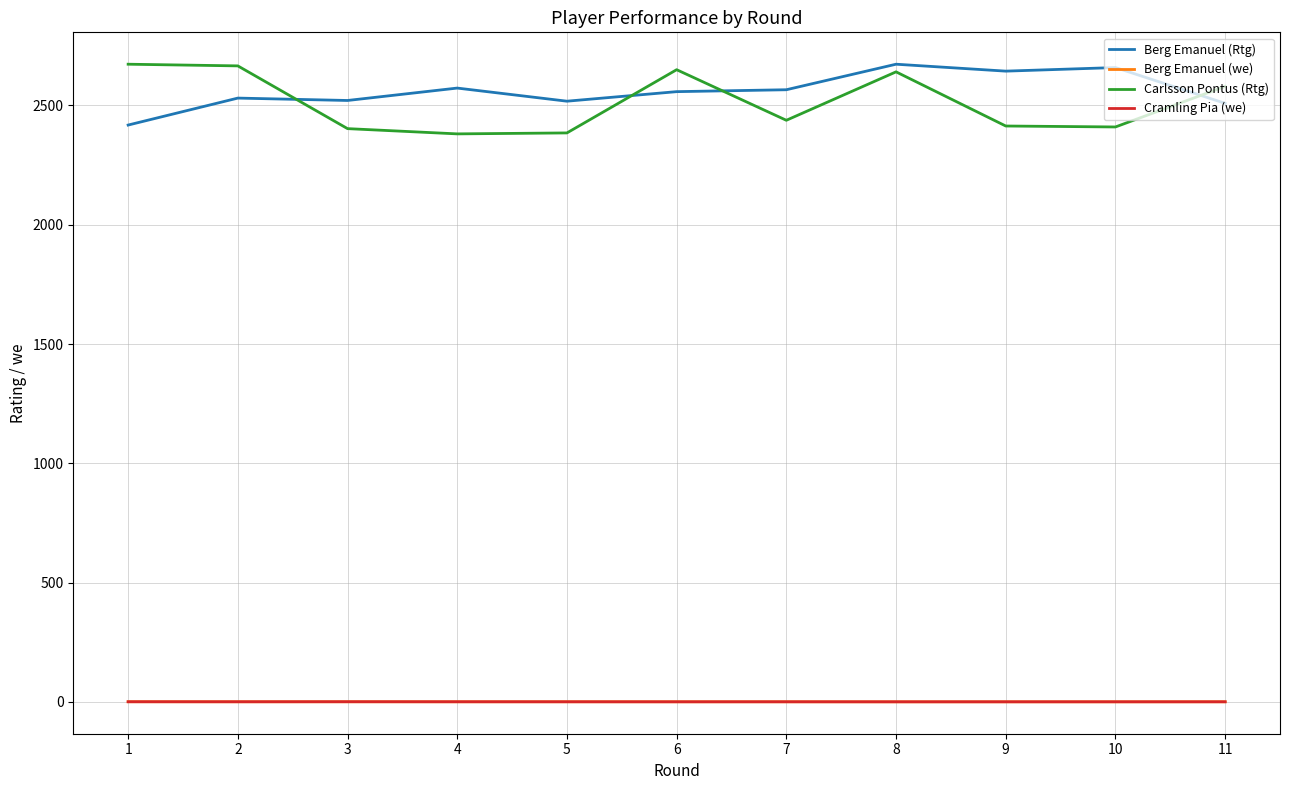

True or false: Carlsson Pontus (Rtg) and Berg Emanuel (we) cross at least once.

False